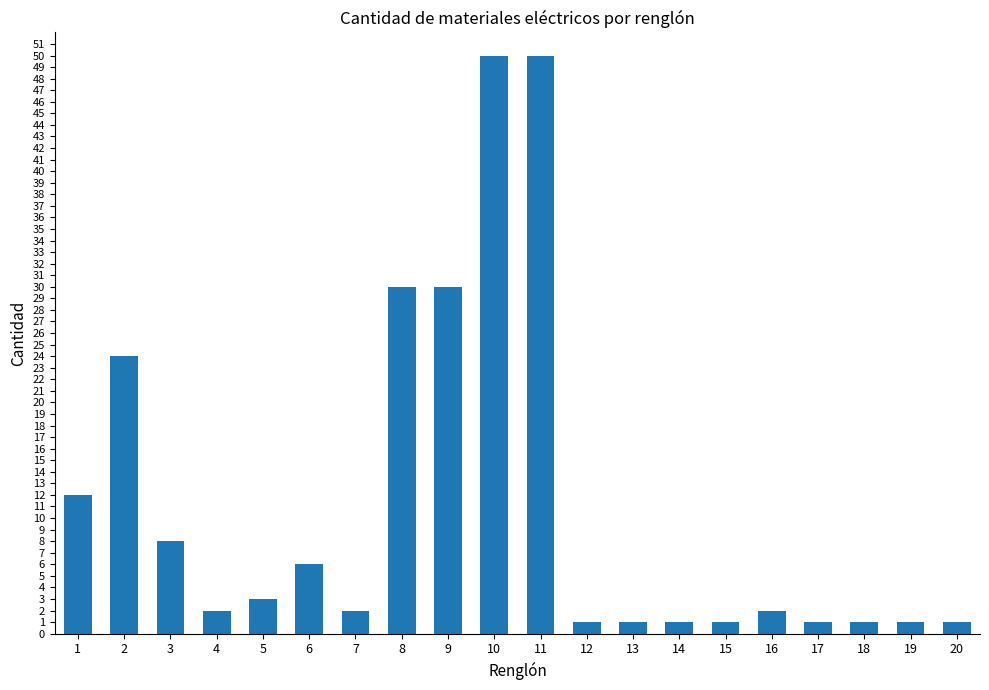

What is the change in value from 6 to 8?

+24